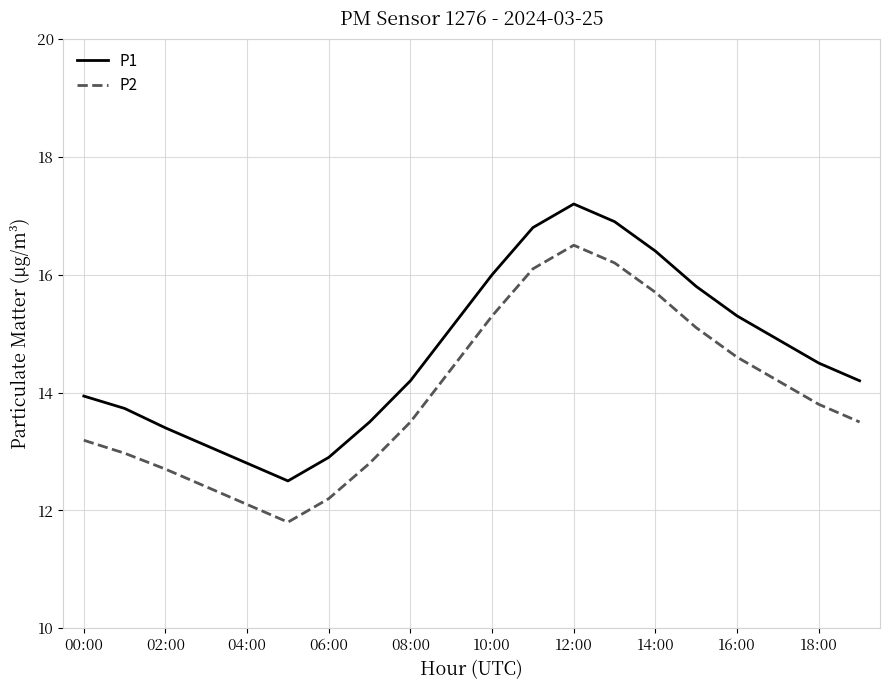

What is the greatest value displayed?

17.2